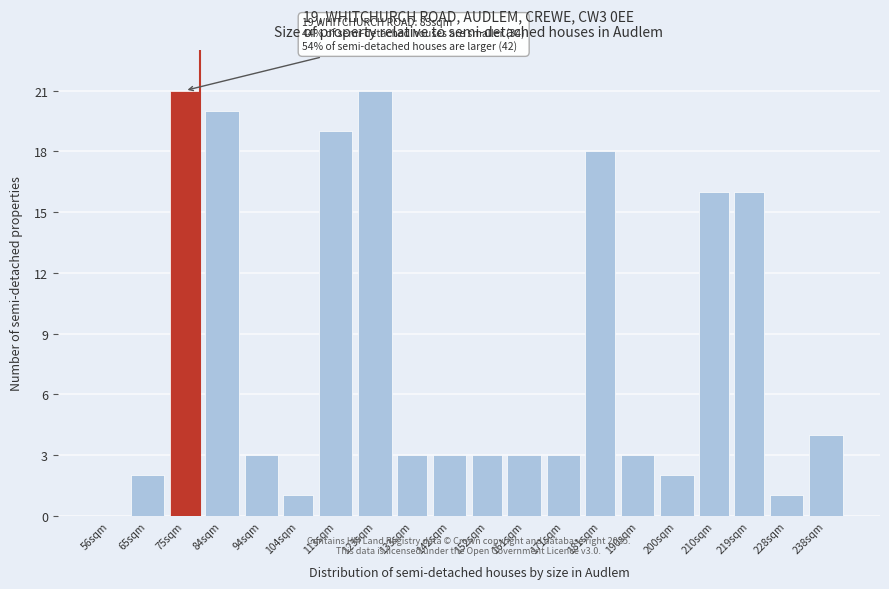

Reading left to right, what are all the values shown in this chart?

56sqm=0	65sqm=2	75sqm=21	84sqm=20	94sqm=3	104sqm=1	113sqm=19	123sqm=21	133sqm=3	142sqm=3	152sqm=3	161sqm=3	171sqm=3	181sqm=18	190sqm=3	200sqm=2	210sqm=16	219sqm=16	228sqm=1	238sqm=4